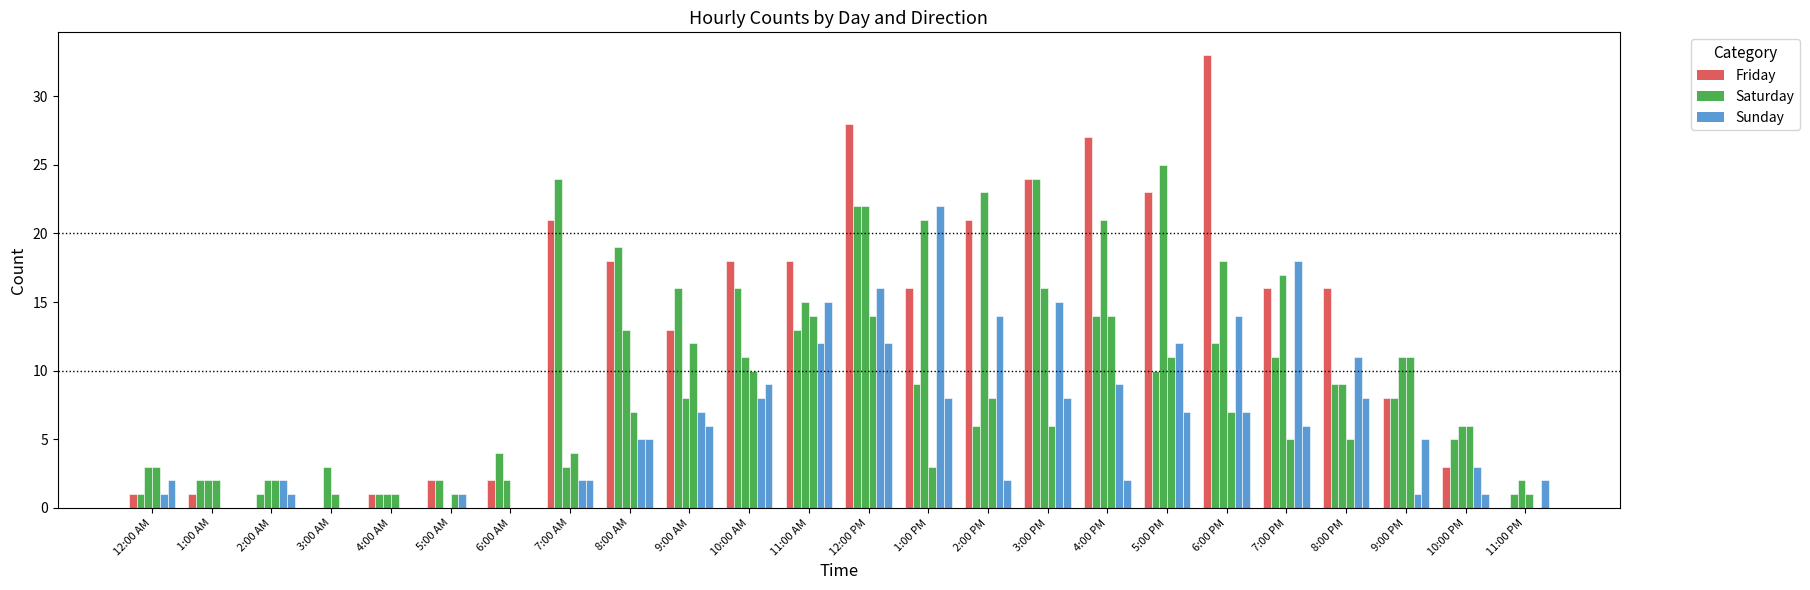

How many groups of bars are there?

24